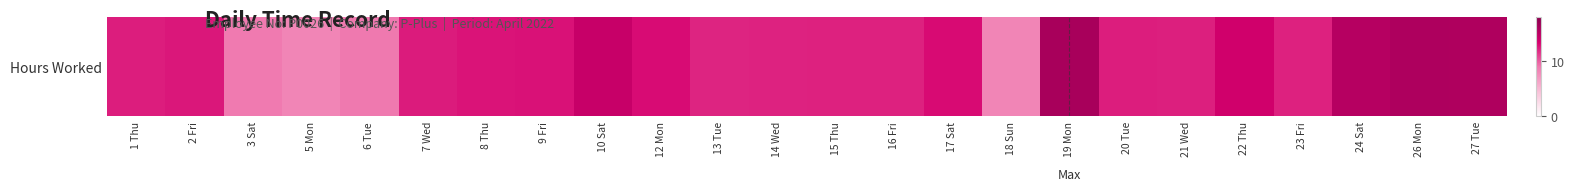

At which label is the value closest to 12?

13 Tue